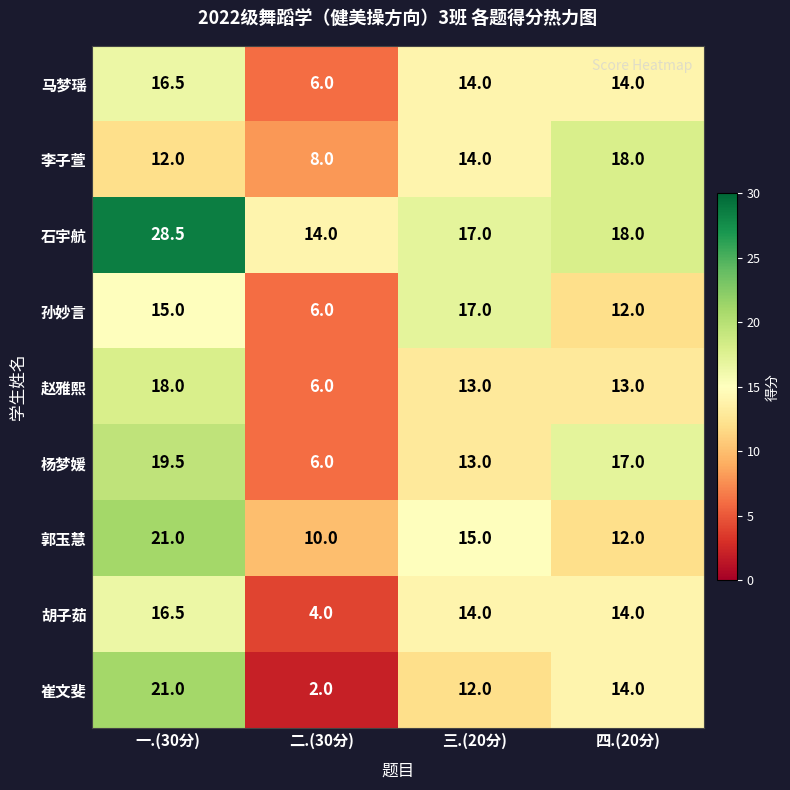

What is the difference between the maximum and second lowest values in the 石宇航 series?

11.5